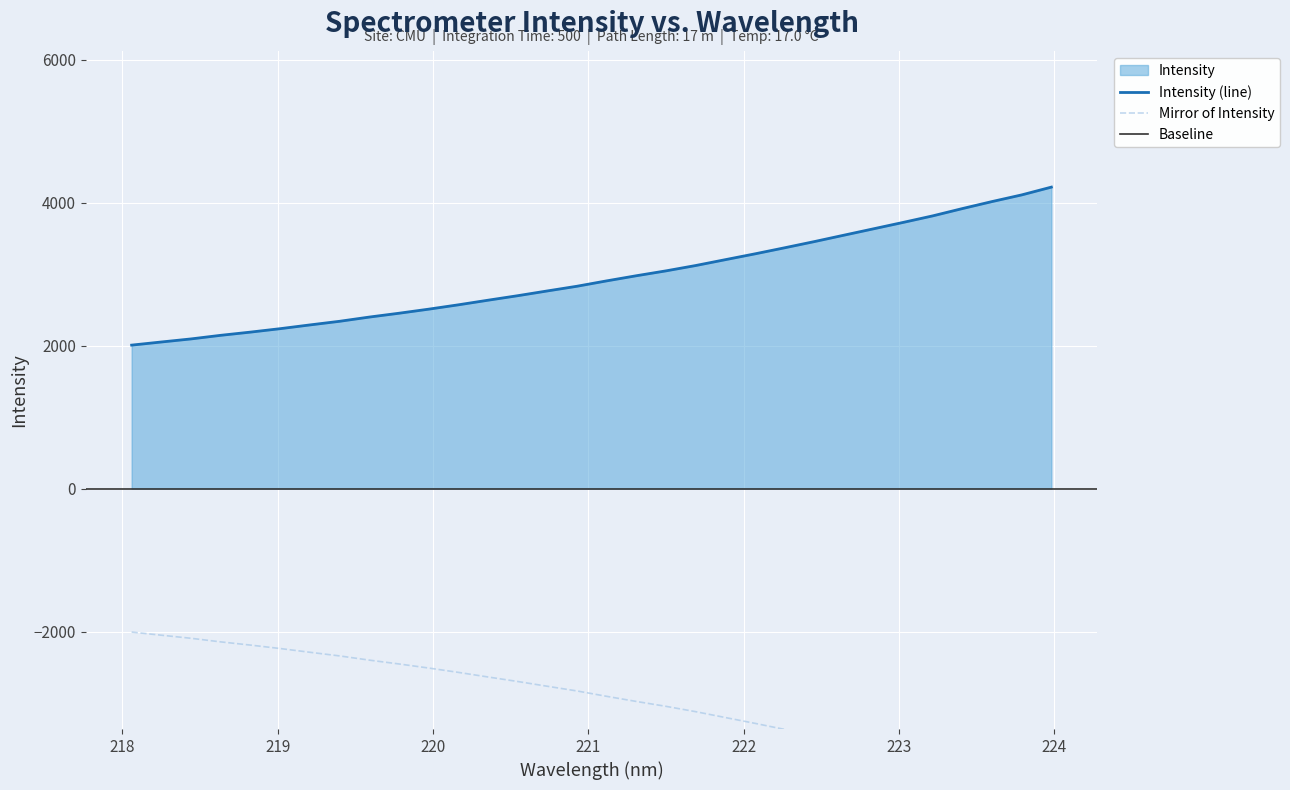

Reading left to right, transcribe all the data shown in this chart.

218.0596=2007.0	218.2508=2050.7	218.442=2093.7	218.6332=2144.1	218.8244=2188.9	219.0156=2236.9	219.2067=2289.3	219.3979=2340.1	219.589=2399.1	219.7801=2452.7	219.9712=2509.7	220.1623=2570.5	220.3533=2635.0	220.5444=2698.0	220.7354=2764.8	220.9264=2830.4	221.1174=2905.6	221.3083=2977.3	221.4993=3045.6	221.6902=3120.1	221.8812=3202.1	222.0721=3283.5	222.263=3368.3	222.4538=3454.7	222.6447=3544.6	222.8355=3634.0	223.0264=3723.5	223.2172=3815.2	223.408=3917.2	223.5987=4015.2	223.7895=4108.2	223.9802=4217.1